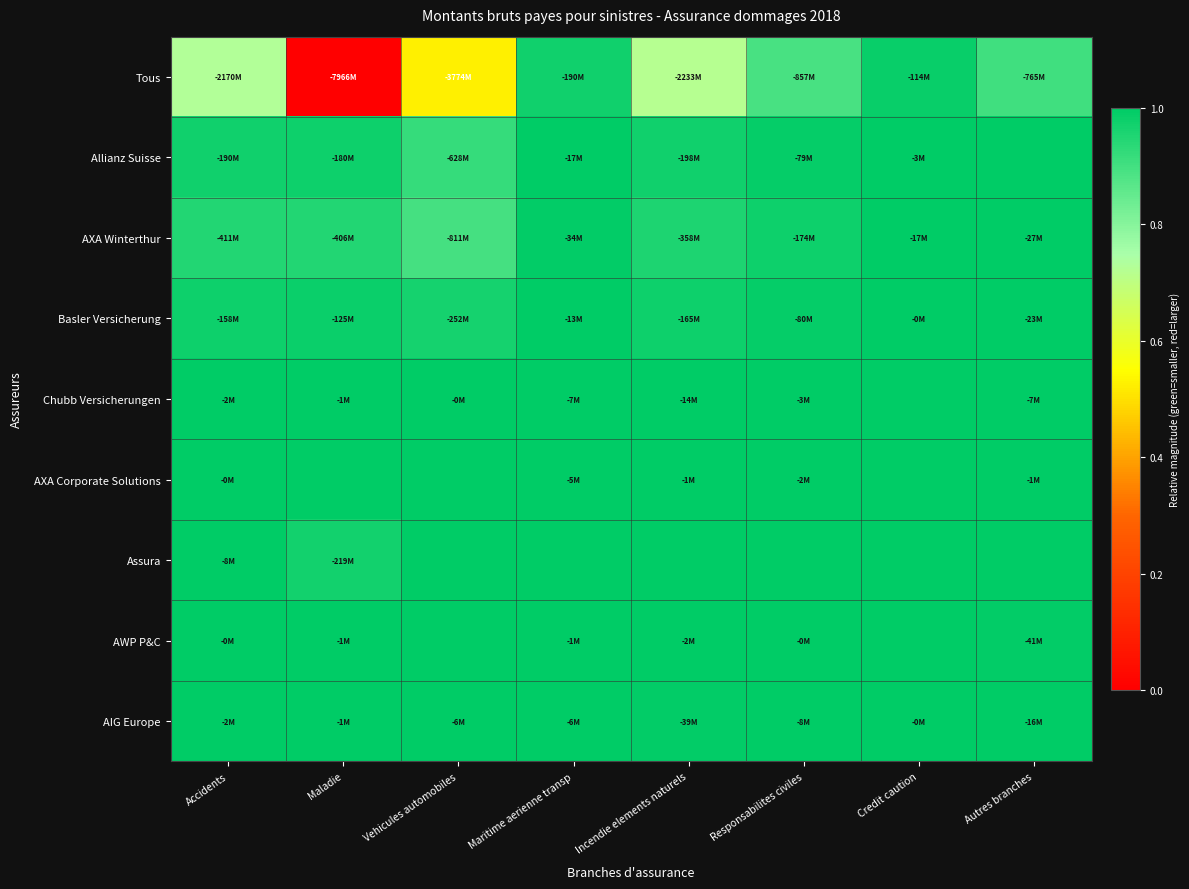

Reading left to right, extract all data points from this chart.

Tous: Accidents=0.7	Maladie=0.0	Vehicules automobiles=0.5	Maritime aerienne transp=1.0	Incendie elements naturels=0.7	Responsabilites civiles=0.9	Credit caution=1.0	Autres branches=0.9
Allianz Suisse: Accidents=1.0	Maladie=1.0	Vehicules automobiles=0.9	Maritime aerienne transp=1.0	Incendie elements naturels=1.0	Responsabilites civiles=1.0	Credit caution=1.0	Autres branches=1.0
AXA Winterthur: Accidents=0.9	Maladie=0.9	Vehicules automobiles=0.9	Maritime aerienne transp=1.0	Incendie elements naturels=1.0	Responsabilites civiles=1.0	Credit caution=1.0	Autres branches=1.0
Basler Versicherung: Accidents=1.0	Maladie=1.0	Vehicules automobiles=1.0	Maritime aerienne transp=1.0	Incendie elements naturels=1.0	Responsabilites civiles=1.0	Credit caution=1.0	Autres branches=1.0
Chubb Versicherungen: Accidents=1.0	Maladie=1.0	Vehicules automobiles=1.0	Maritime aerienne transp=1.0	Incendie elements naturels=1.0	Responsabilites civiles=1.0	Credit caution=1.0	Autres branches=1.0
AXA Corporate Solutions: Accidents=1.0	Maladie=1.0	Vehicules automobiles=1.0	Maritime aerienne transp=1.0	Incendie elements naturels=1.0	Responsabilites civiles=1.0	Credit caution=1.0	Autres branches=1.0
Assura: Accidents=1.0	Maladie=1.0	Vehicules automobiles=1.0	Maritime aerienne transp=1.0	Incendie elements naturels=1.0	Responsabilites civiles=1.0	Credit caution=1.0	Autres branches=1.0
AWP P&C: Accidents=1.0	Maladie=1.0	Vehicules automobiles=1.0	Maritime aerienne transp=1.0	Incendie elements naturels=1.0	Responsabilites civiles=1.0	Credit caution=1.0	Autres branches=1.0
AIG Europe: Accidents=1.0	Maladie=1.0	Vehicules automobiles=1.0	Maritime aerienne transp=1.0	Incendie elements naturels=1.0	Responsabilites civiles=1.0	Credit caution=1.0	Autres branches=1.0